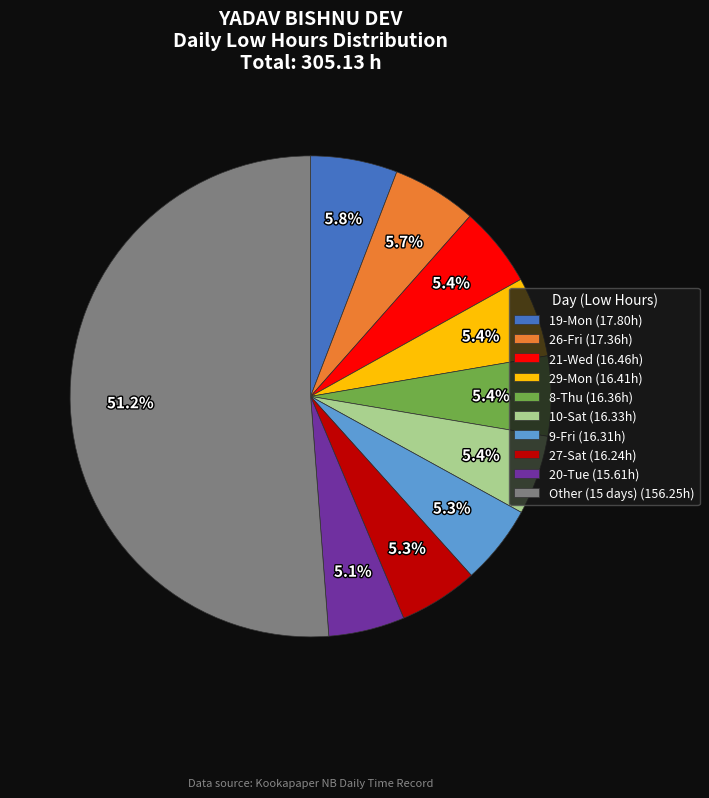

Which category has the biggest portion of the pie?

Other (15 days) (156.25h)